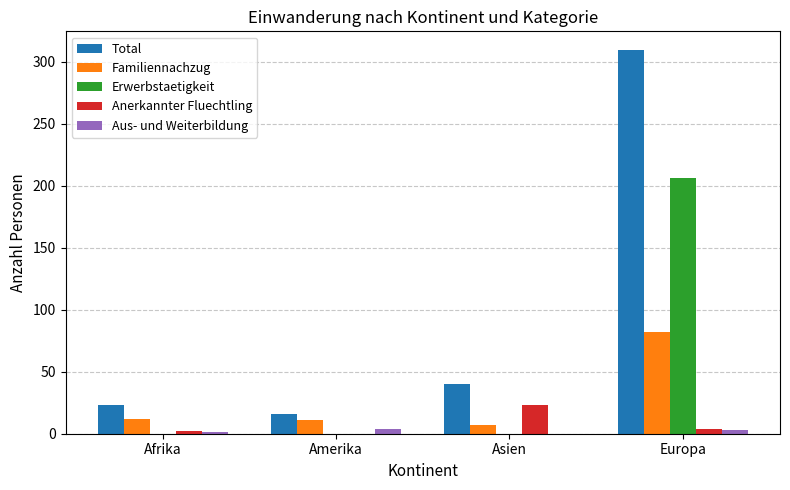

At which category is the sum across all series the highest?

Europa